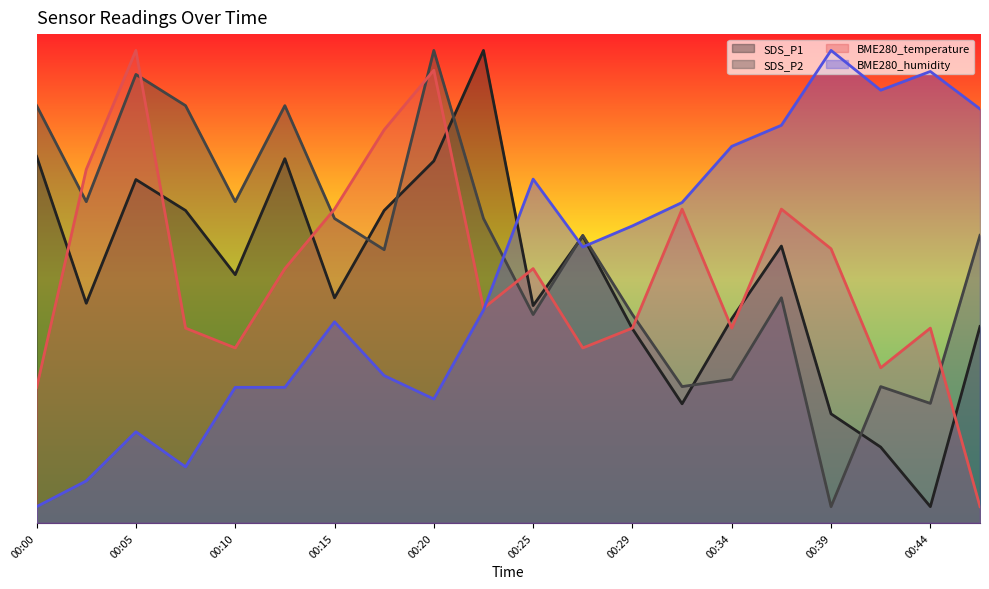

Read the SDS_P1 value at 00:05.

42.1